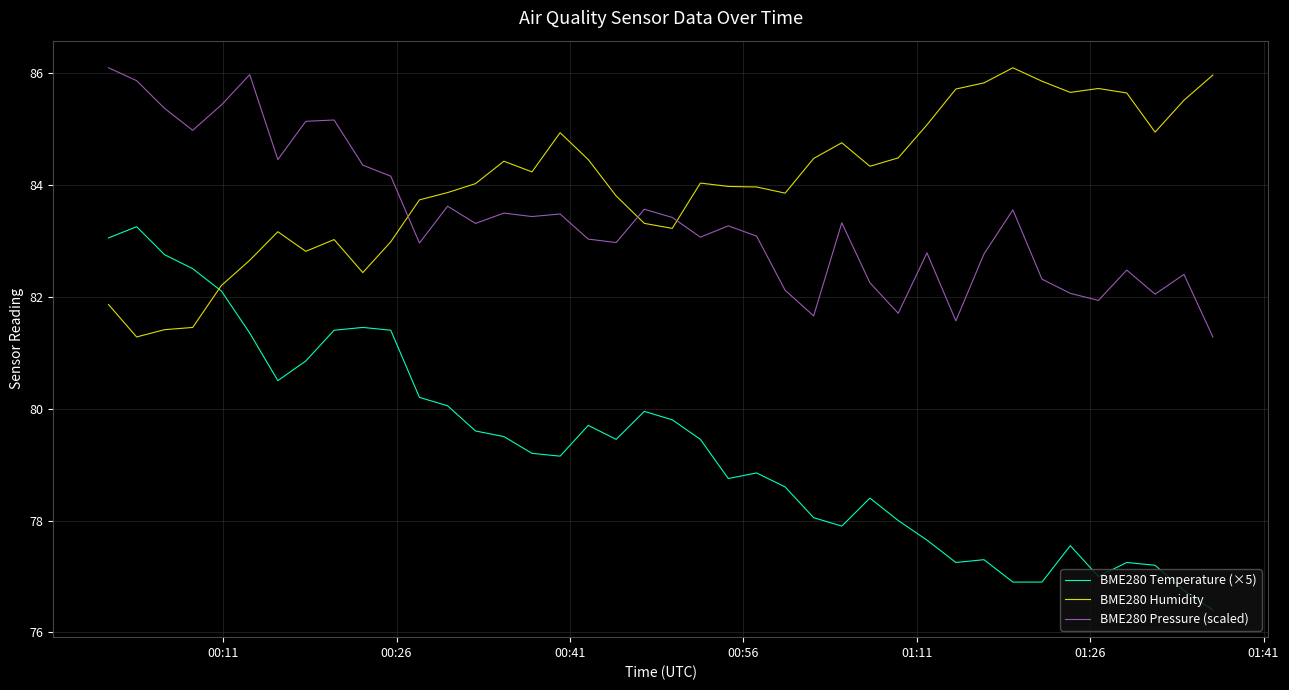

Which series has the largest range (max minus min)?

BME280 Temperature (×5)